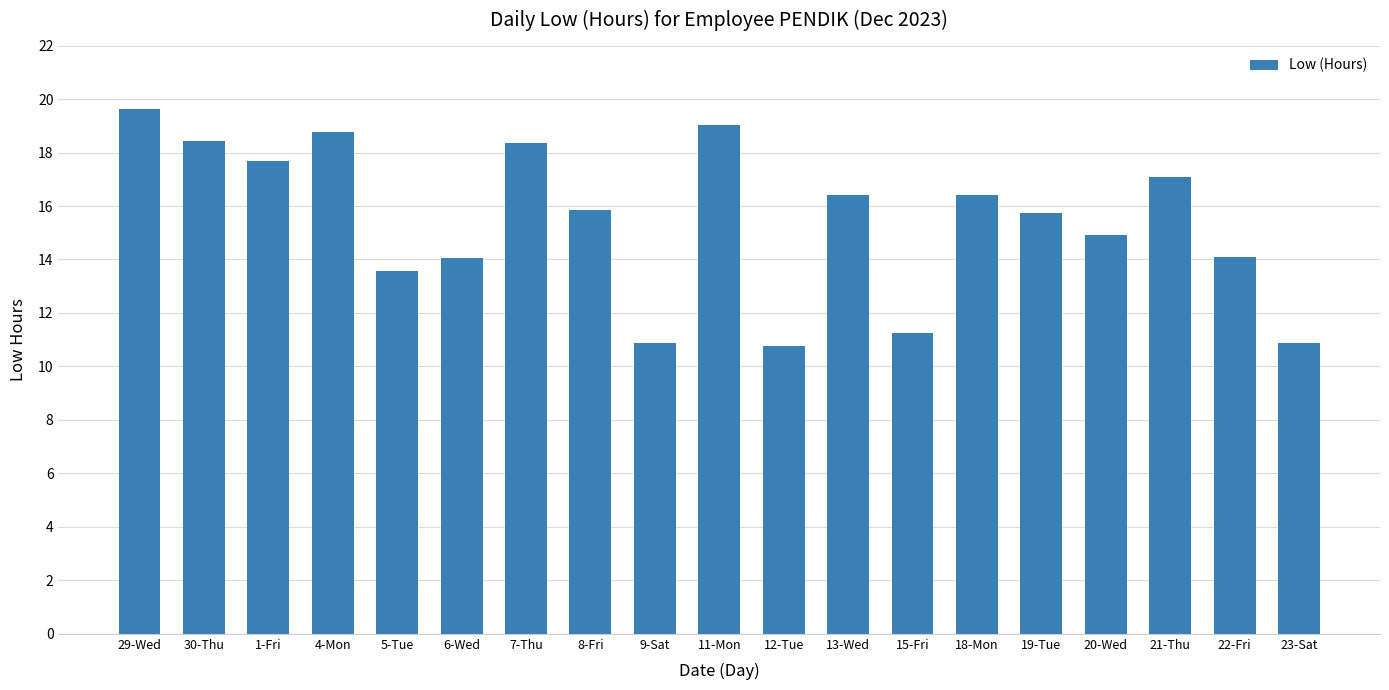

Is it true that the value at 12-Tue is 10.8?

True